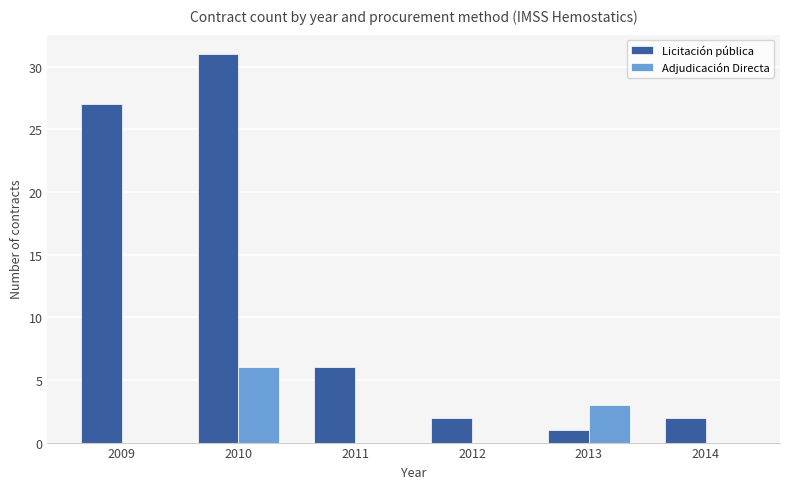

At which label is Adjudicación Directa closest to 3?

2013